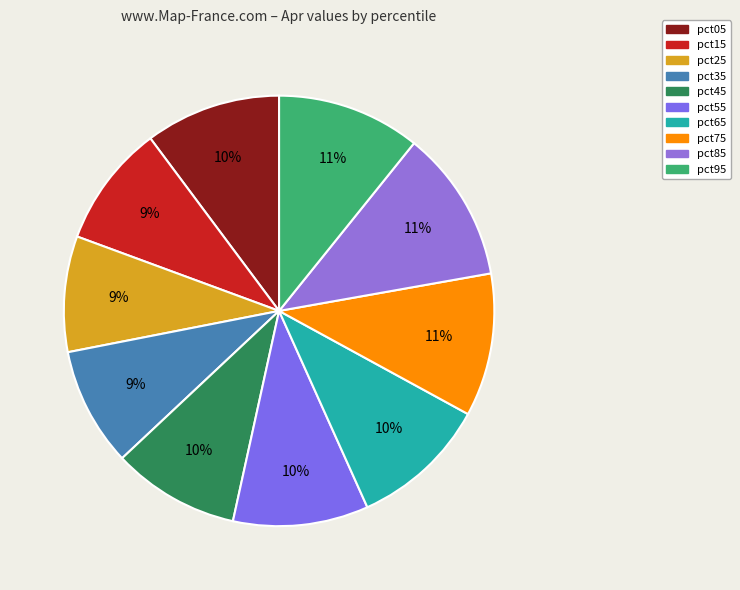

How many segments does this pie chart have?

10